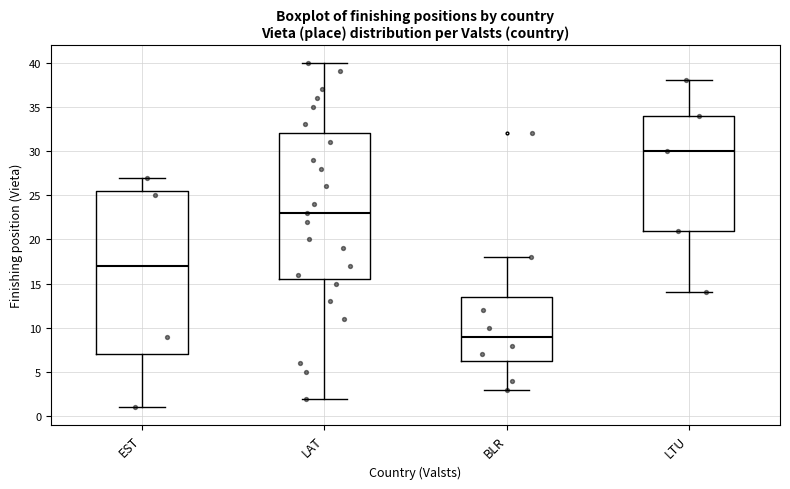

Which box's median line is the highest?

LTU